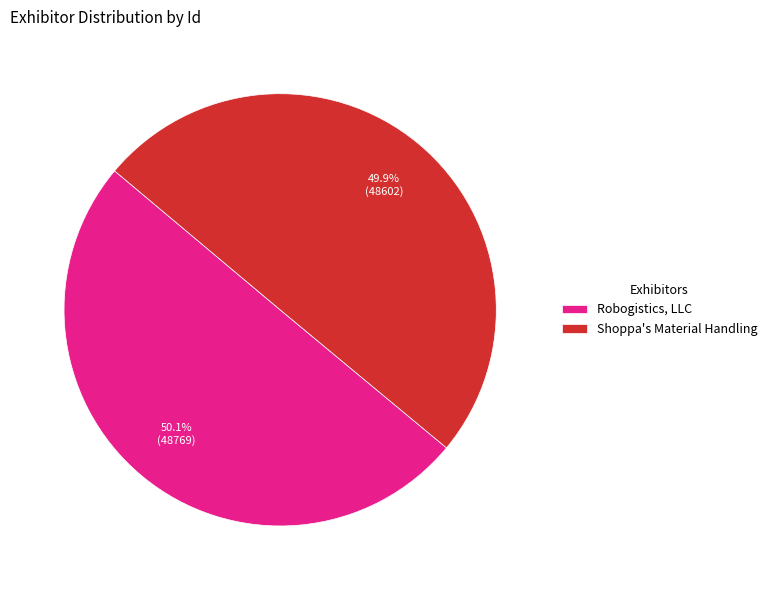

To the nearest percent, what is the average slice percentage?

50%